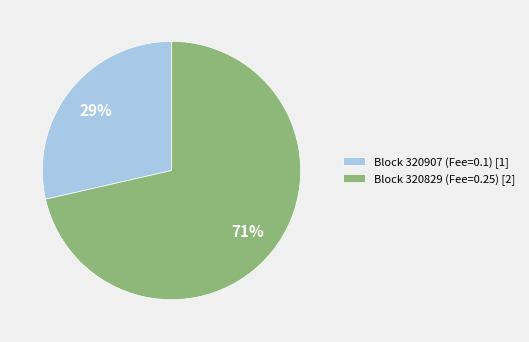

To the nearest percent, what is the average slice percentage?

50%